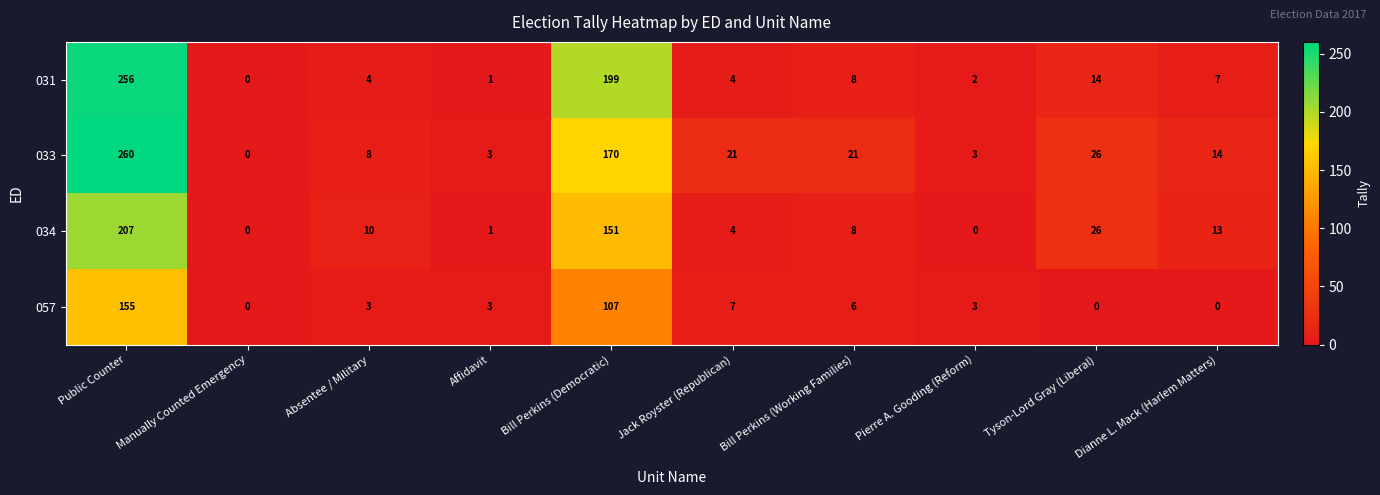

What is the difference between the second highest and minimum values in the 033 series?

170